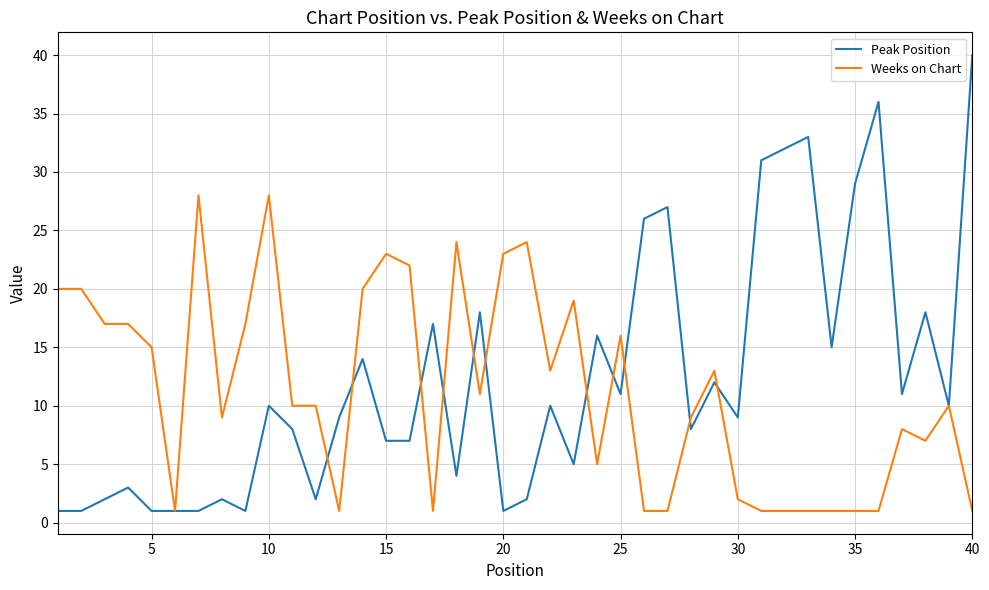

Rank the series by their maximum value, from highest to lowest.

Peak Position, Weeks on Chart